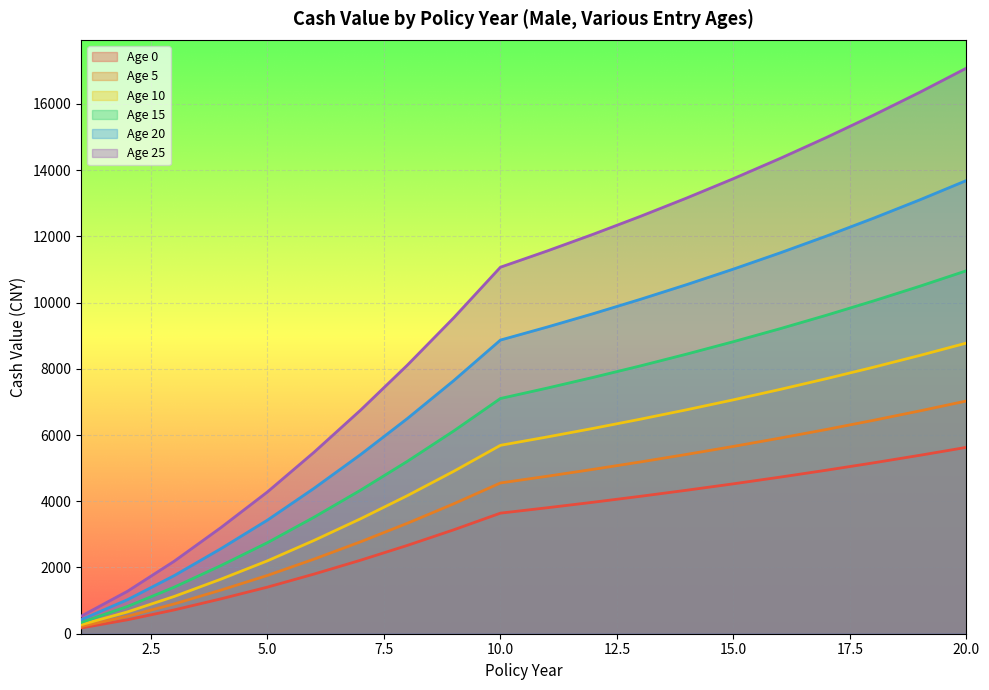

What are all the series names shown in the legend?

Age 0, Age 5, Age 10, Age 15, Age 20, Age 25